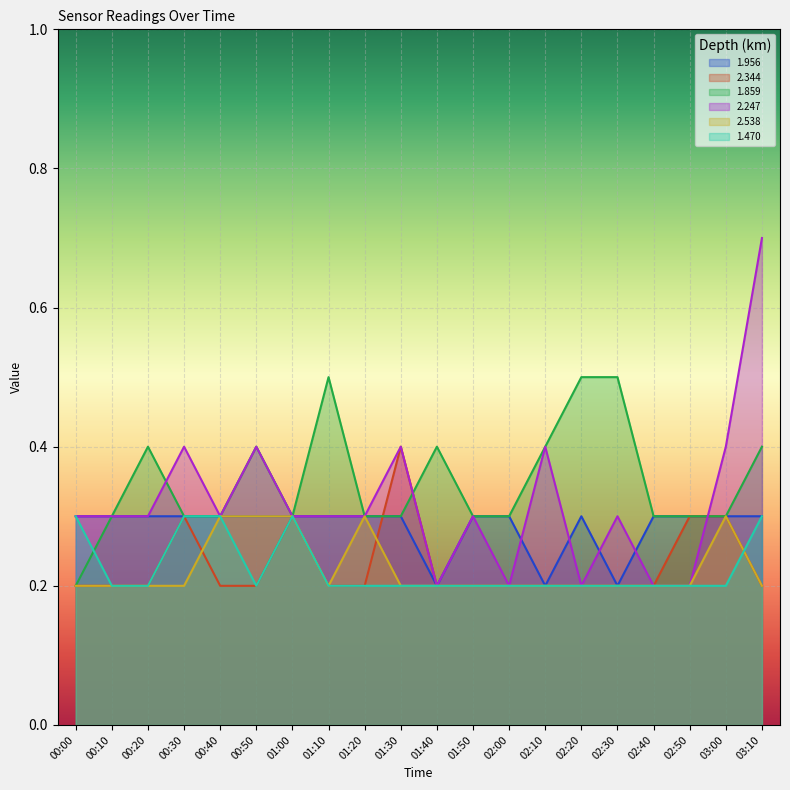

The 1.470 series shows 0.3 at 01:50. True or false?

False